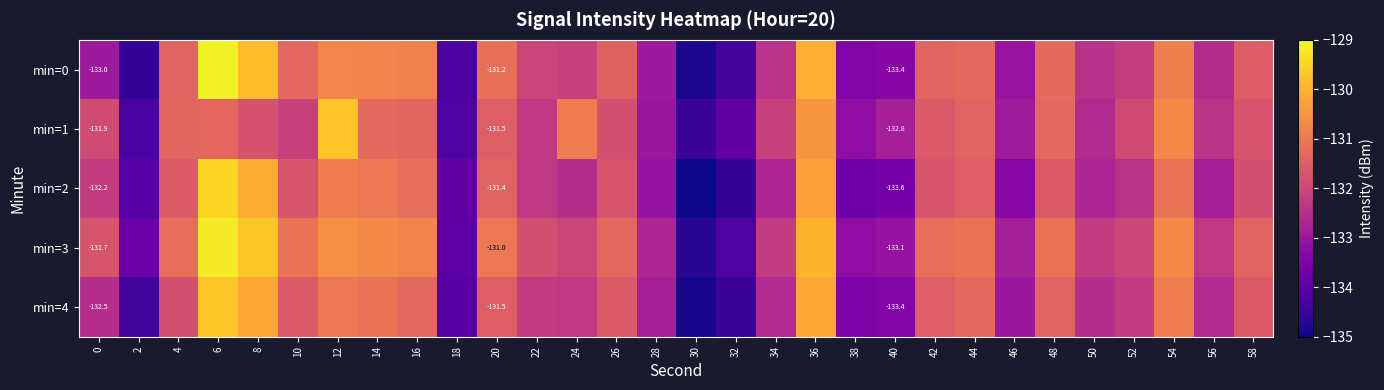

What is the spread (max minus min) of values at 48?

0.5